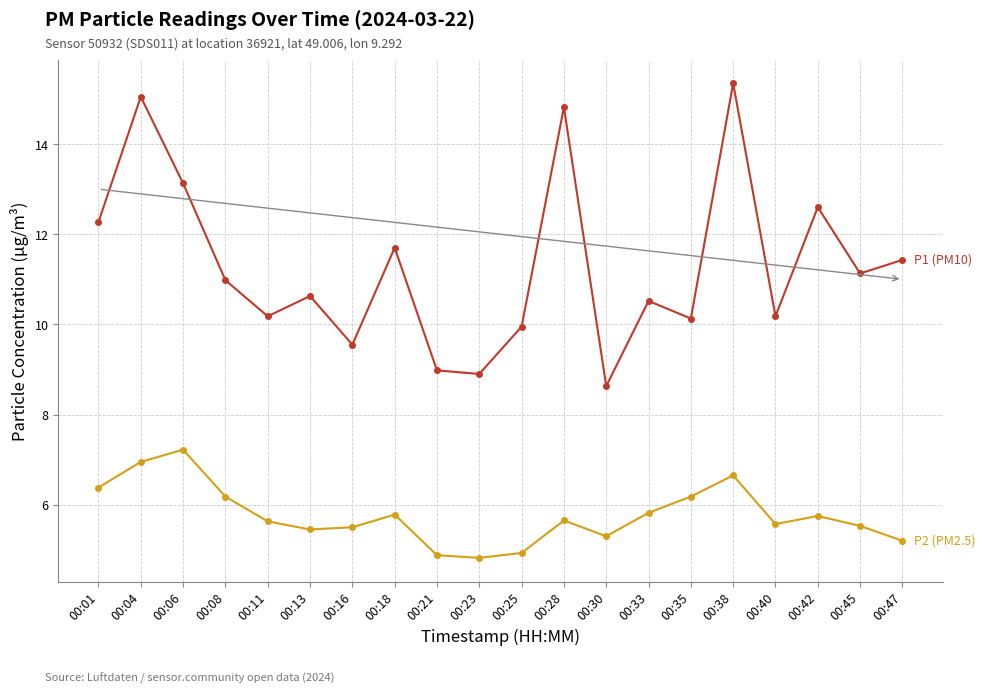

What is the difference between the highest and lowest values at 00:38?

8.7